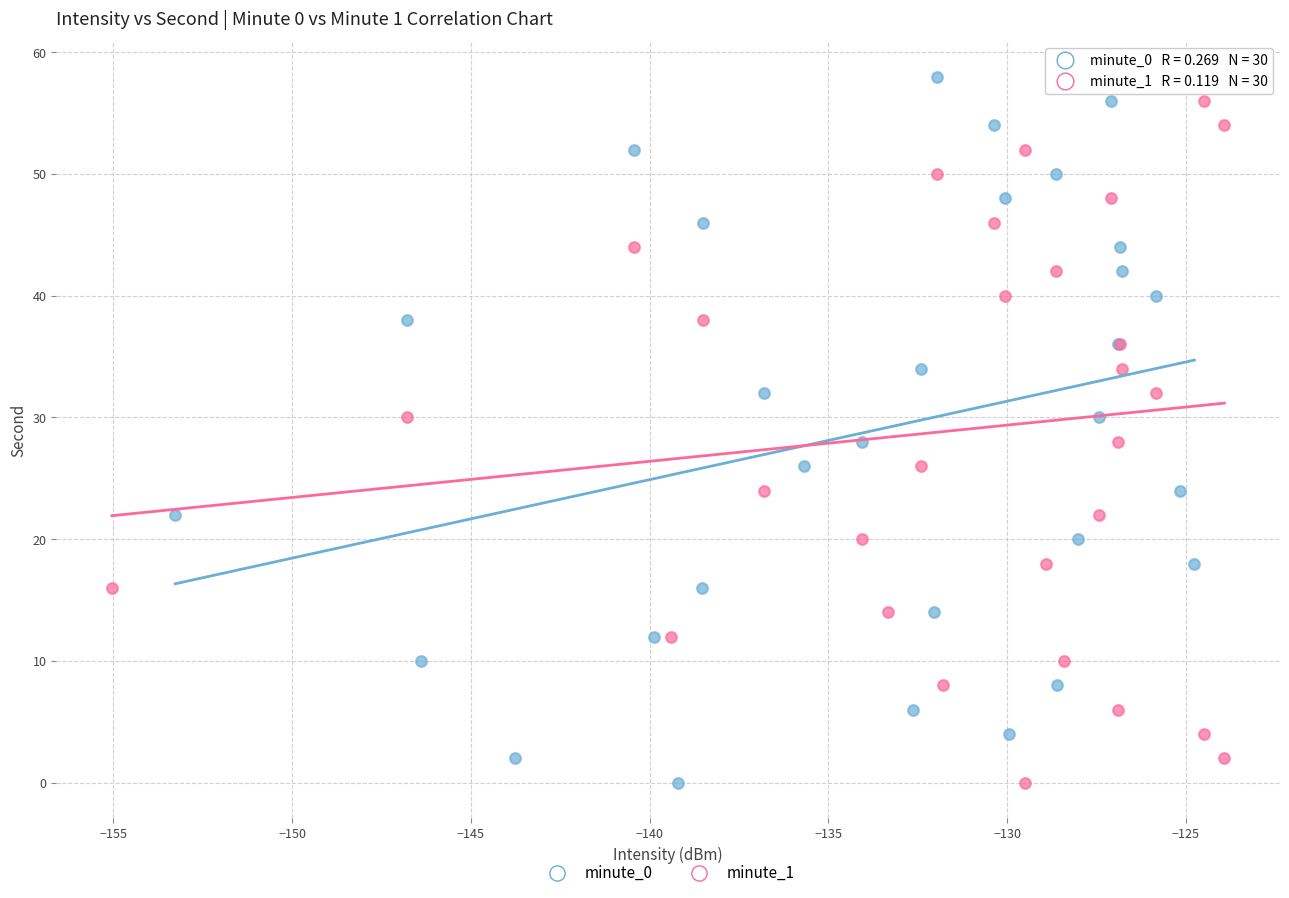

What are all the series names shown in the legend?

minute_0, minute_1